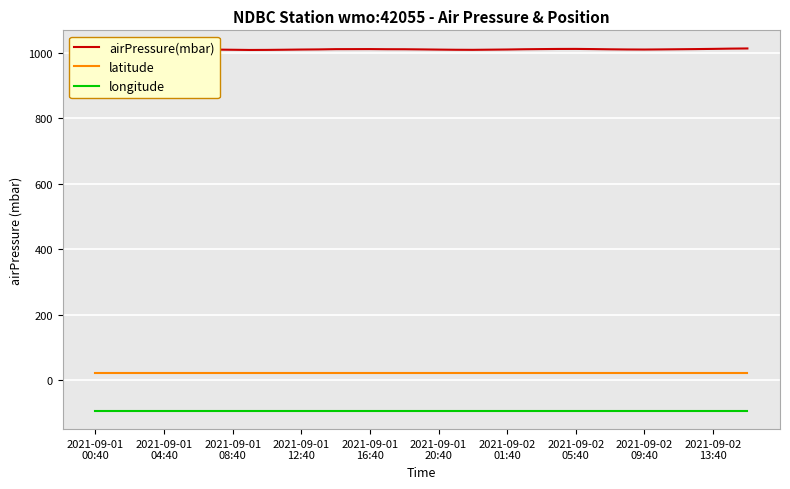

True or false: longitude and latitude intersect in this chart.

False